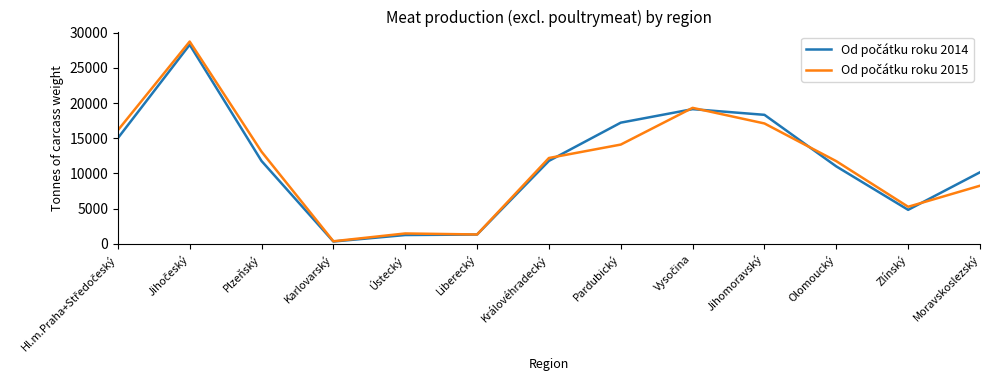

What is the difference between the highest and lowest values at Plzeňský?

1320